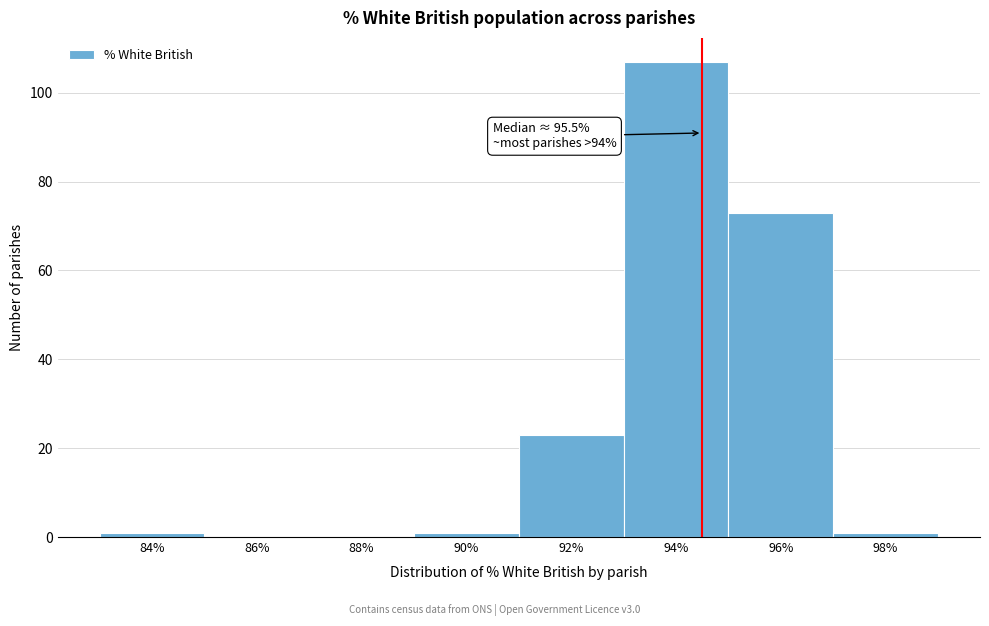

Reading left to right, what are all the values shown in this chart?

84%=1	86%=0	88%=0	90%=1	92%=23	94%=107	96%=73	98%=1